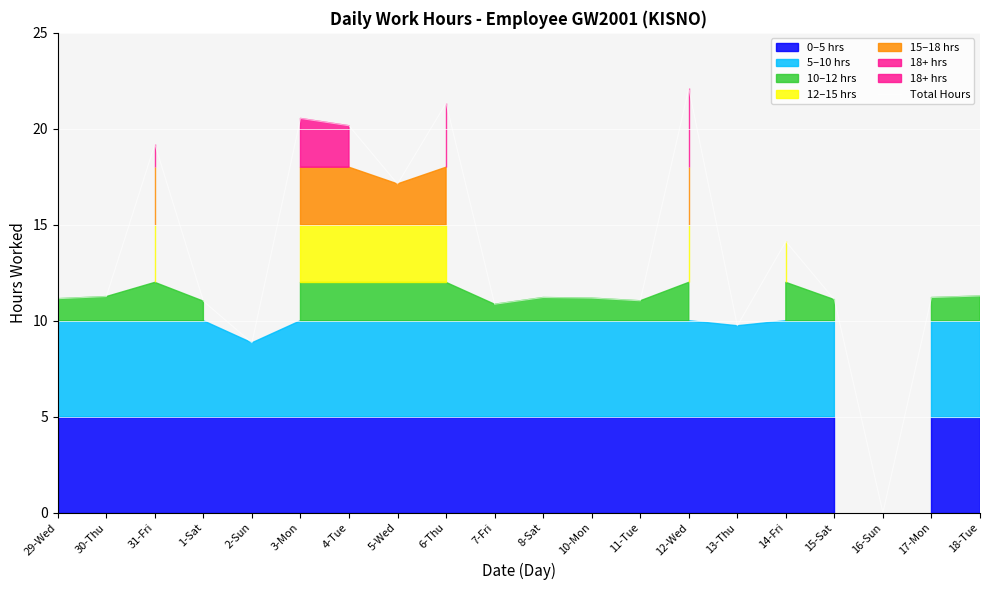

Where does the data first go above 11?

29-Wed